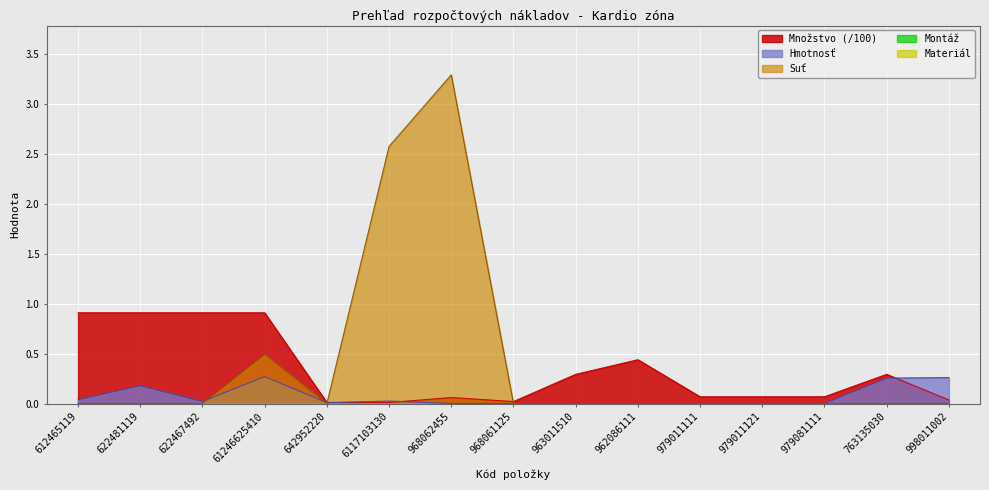

In Suť, how many points are higher than both neighbors (excluding endpoints)?

2